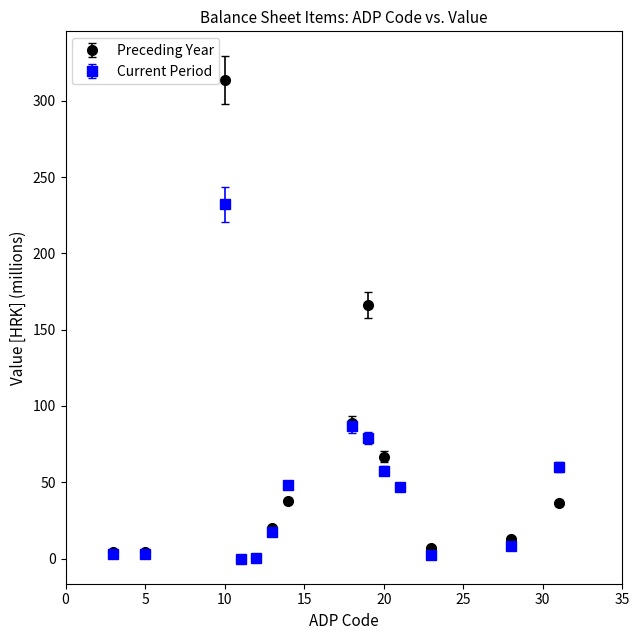

What are all the series names shown in the legend?

Preceding Year, Current Period